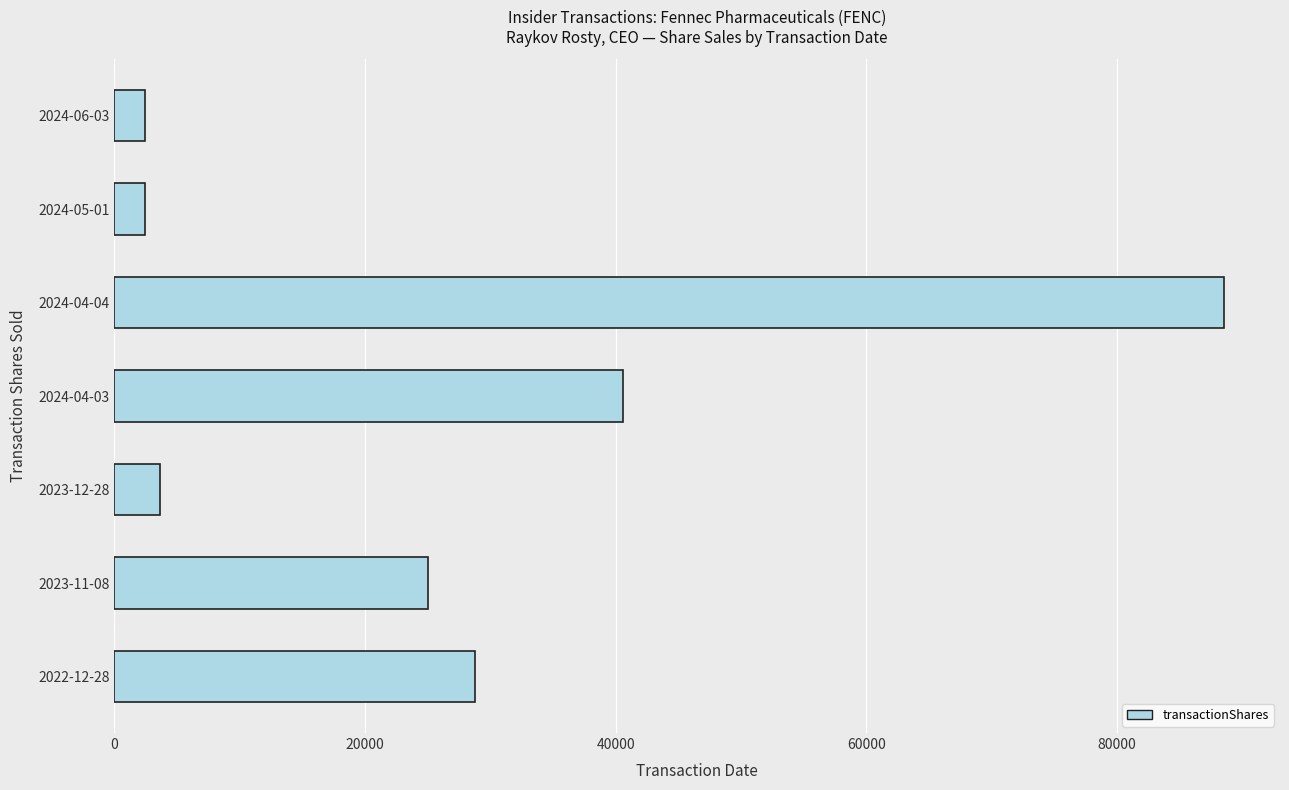

What is the difference between the maximum and minimum values?

86152